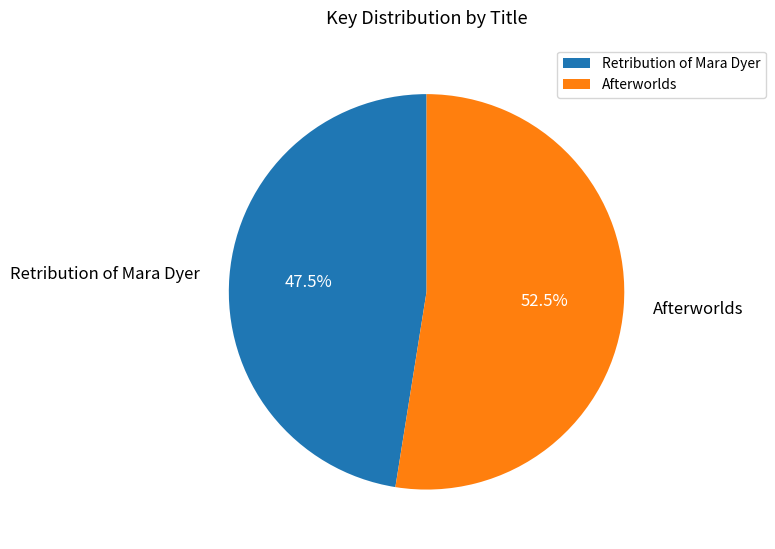

Does Afterworlds represent more than half of the total?

Yes